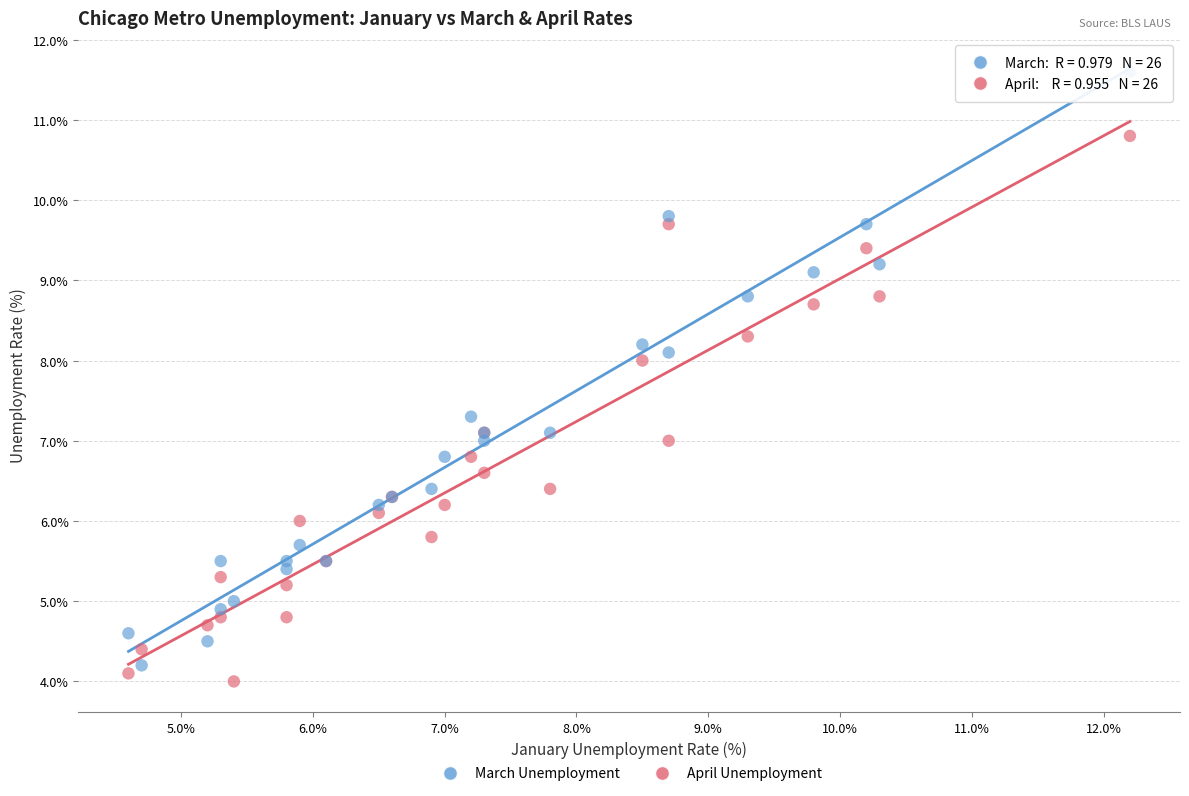

Which series contains the highest Y value?

March Unemployment